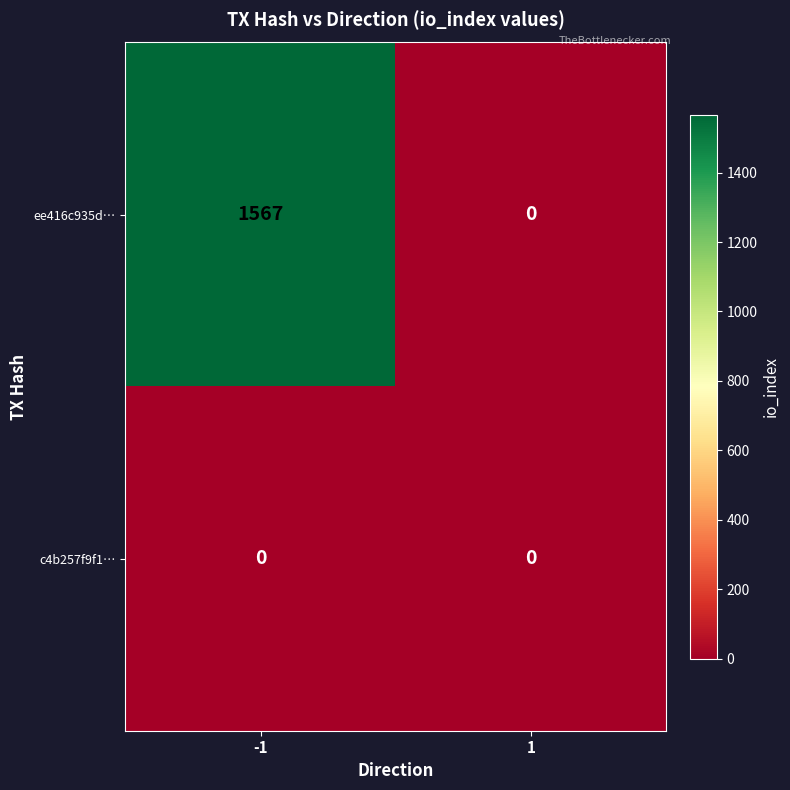

Reading left to right, list all the values displayed in this chart.

ee416c935d…: -1=1567	1=0
c4b257f9f1…: -1=0	1=0